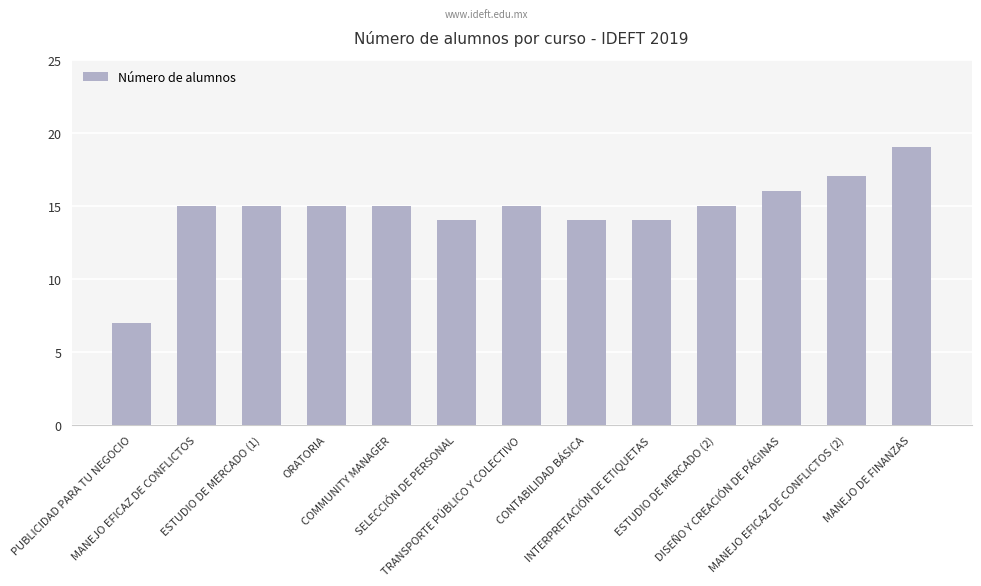

Reading right to left, list all the values displayed in this chart.

19	17	16	15	14	14	15	14	15	15	15	15	7